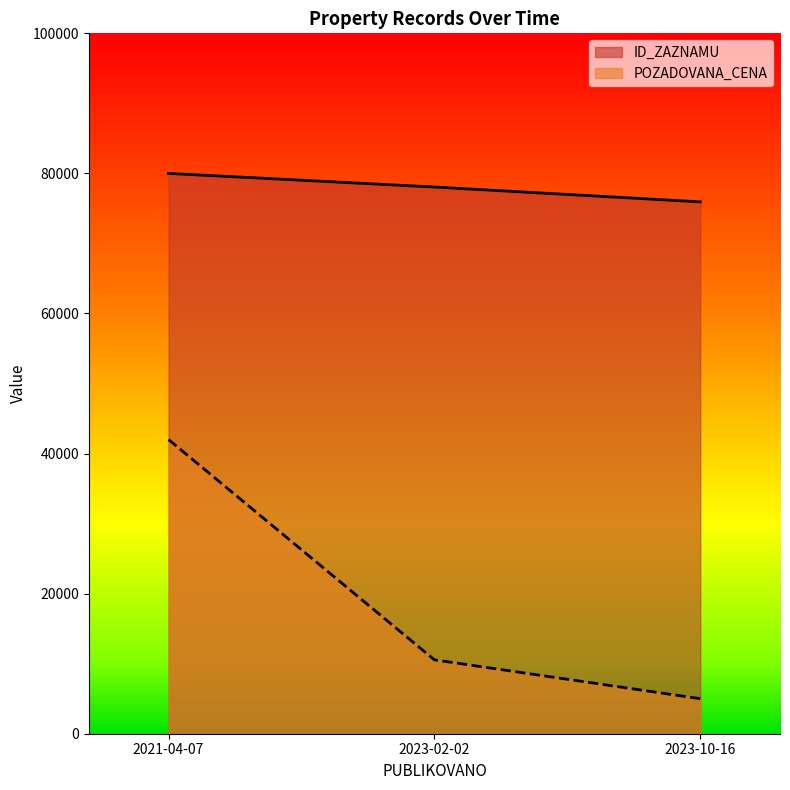

What is the value of the POZADOVANA_CENA point at the 1st from the left?

42000.0